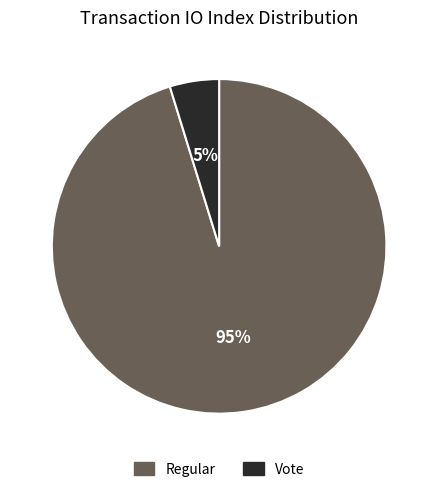

Rank the categories by value from lowest to highest.

Vote, Regular